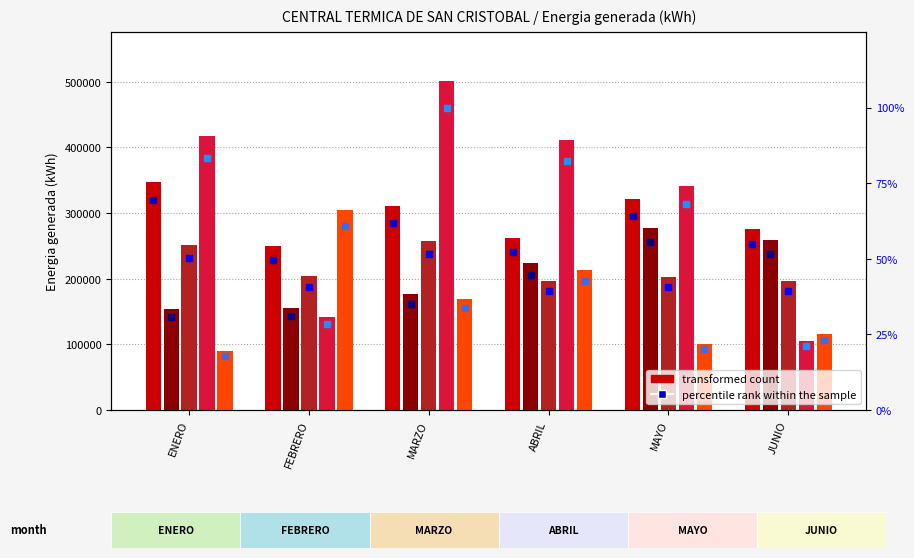

Reading right to left, what are all the values shown in this chart?

Grupo generador 1: 275576	320829	262098	310352	249100	346884
Grupo generador 3: 258826	277815	223438	176233	155980	154234
Grupo generador 4: 196528	203210	196794	257509	204000	251872
Grupo generador 9: 105482	340875	411625	500656	141780	417884
Grupo generador 10: 116131	100250	213684	169348	305300	90133